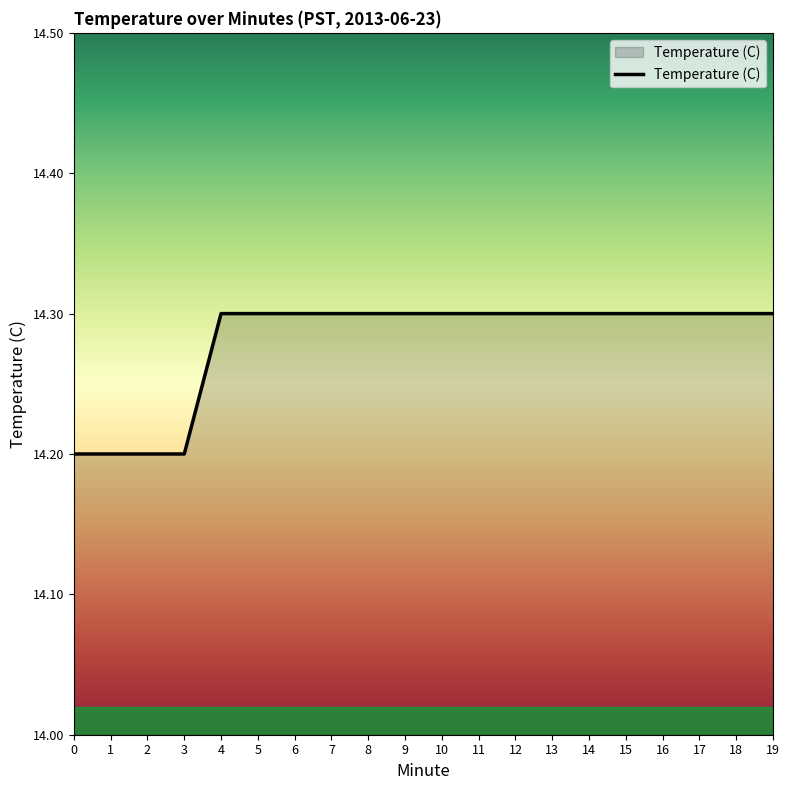

The value at 8 is 14.3. True or false?

True